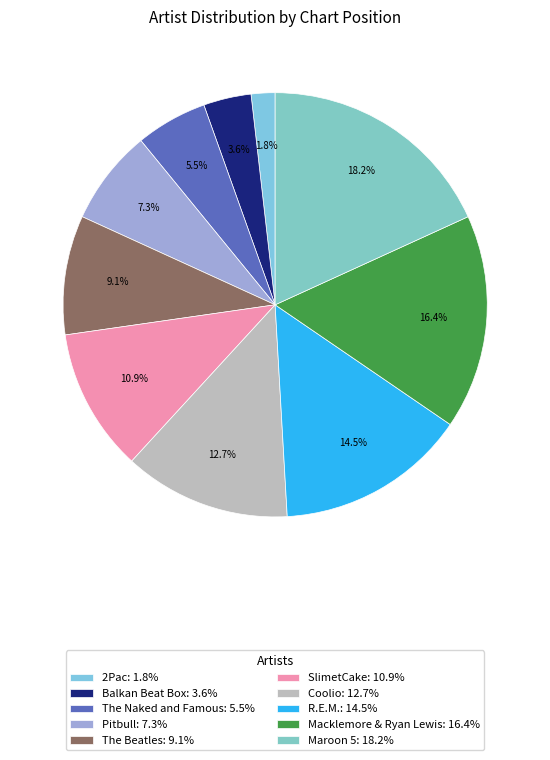

Approximately how many times larger is the value at R.E.M. compared to Pitbull?

2.0